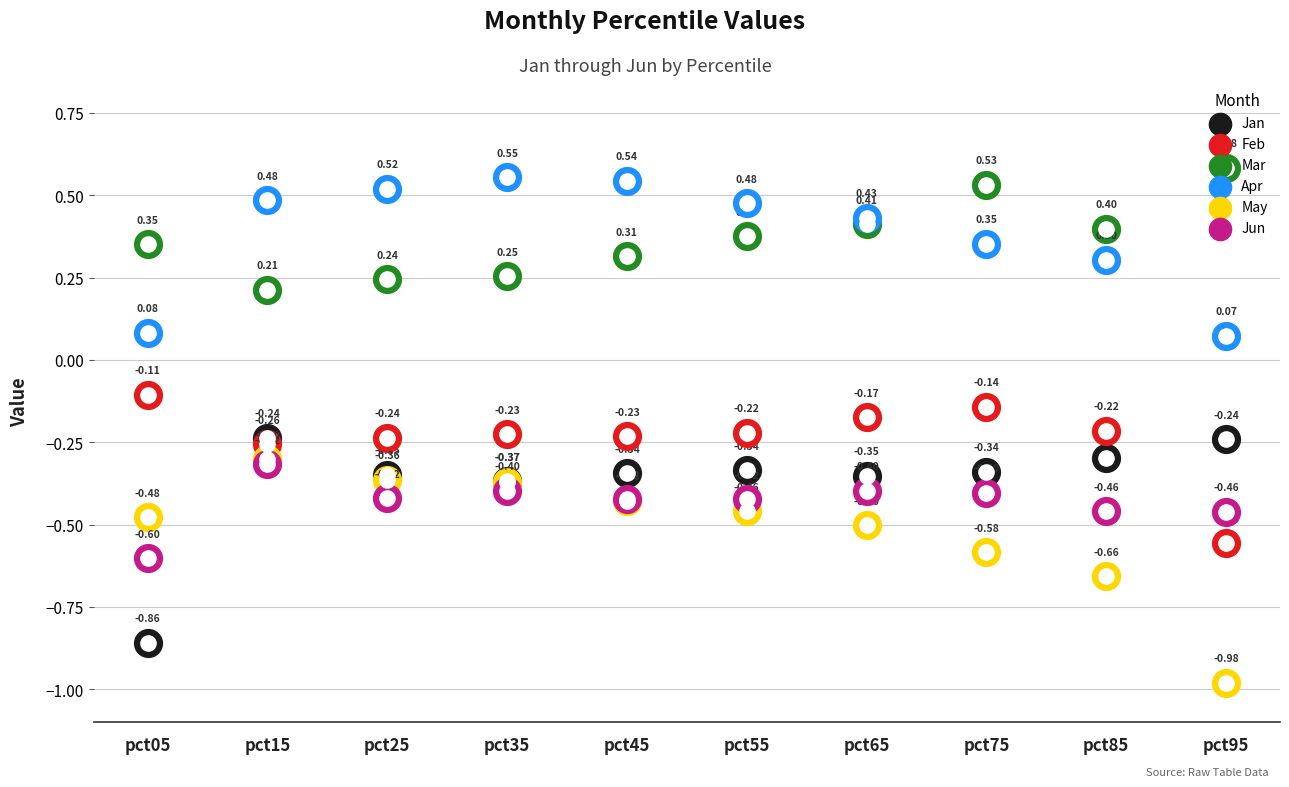

Which series reaches the minimum Y coordinate?

May